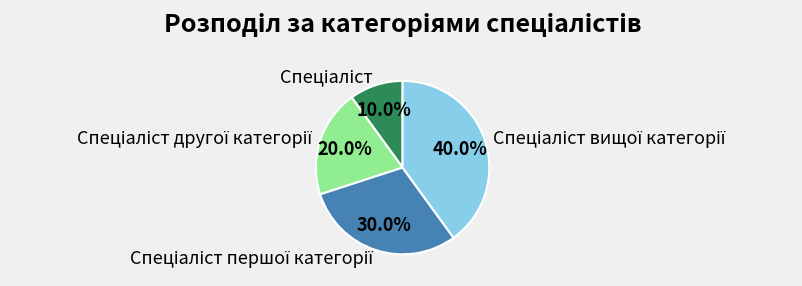

Is there a majority slice in this chart?

No